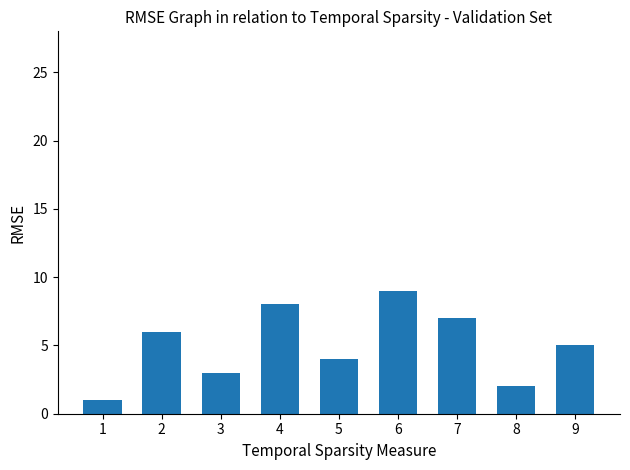

Count the values in the range 3 to 7.

5